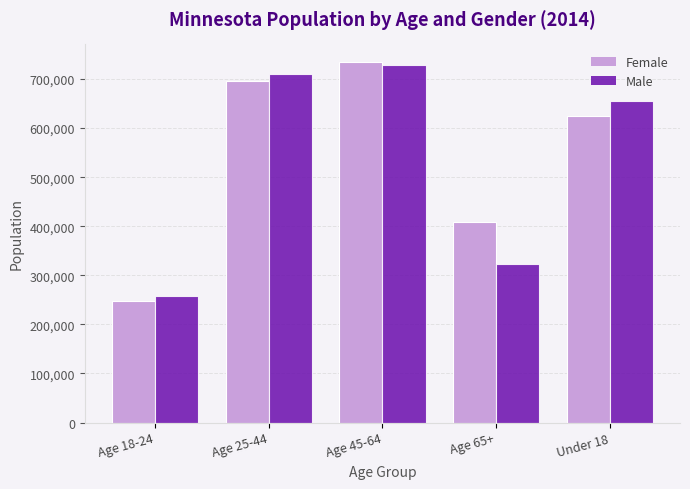

Which series has the largest range (max minus min)?

Female